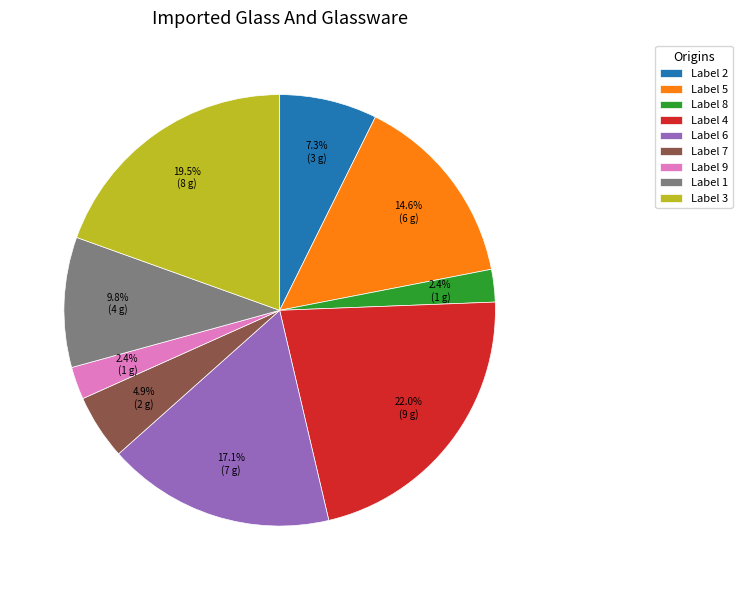

What portion of the pie excludes Label 2?

92.7%